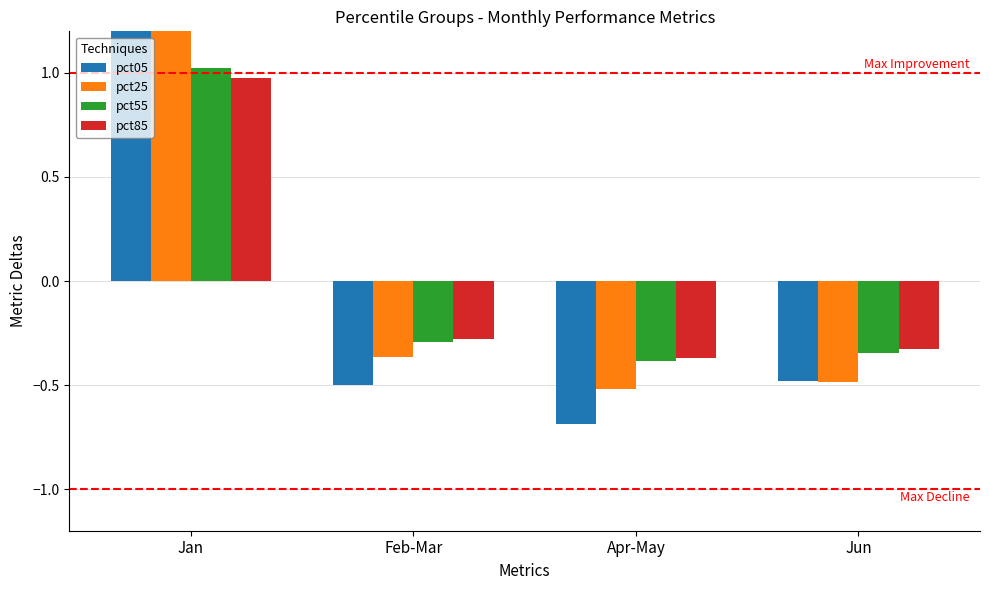

The pct85 series shows -0.5 at Jun. True or false?

False